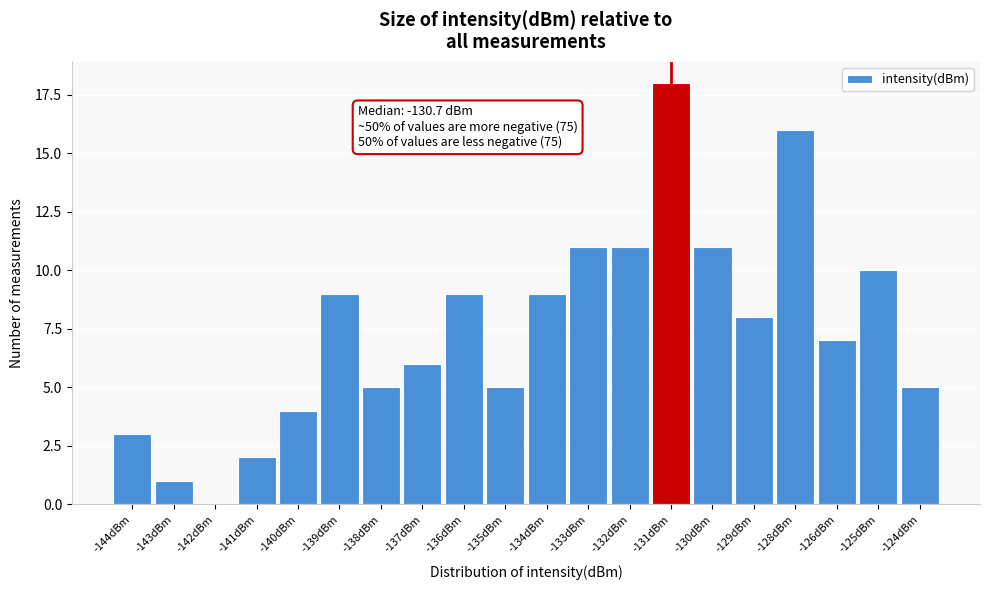

Reading left to right, list all the values displayed in this chart.

-144dBm=3	-143dBm=1	-142dBm=0	-141dBm=2	-140dBm=4	-139dBm=9	-138dBm=5	-137dBm=6	-136dBm=9	-135dBm=5	-134dBm=9	-133dBm=11	-132dBm=11	-131dBm=18	-130dBm=11	-129dBm=8	-128dBm=16	-126dBm=7	-125dBm=10	-124dBm=5